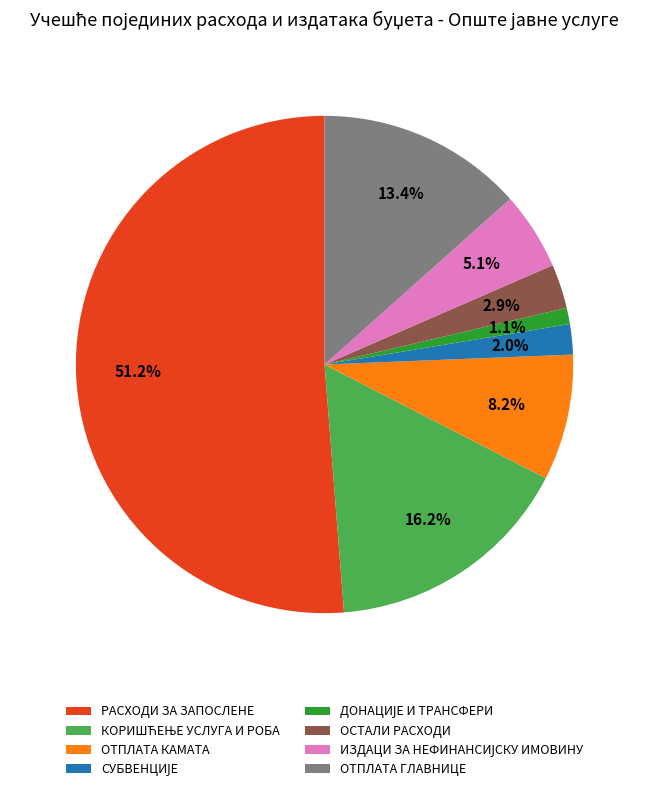

To the nearest percent, what is the difference between the largest and smallest slice percentages?

50%